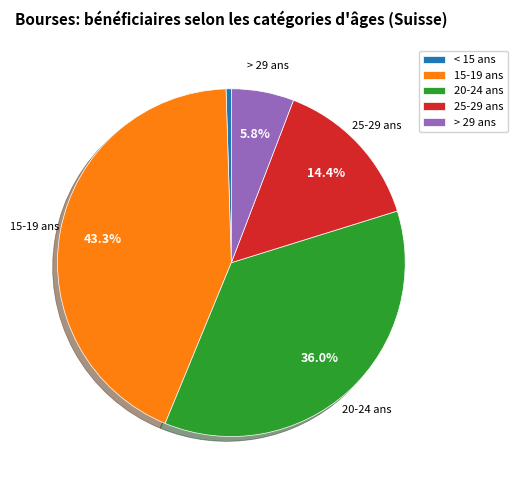

Which slice is the smallest?

< 15 ans